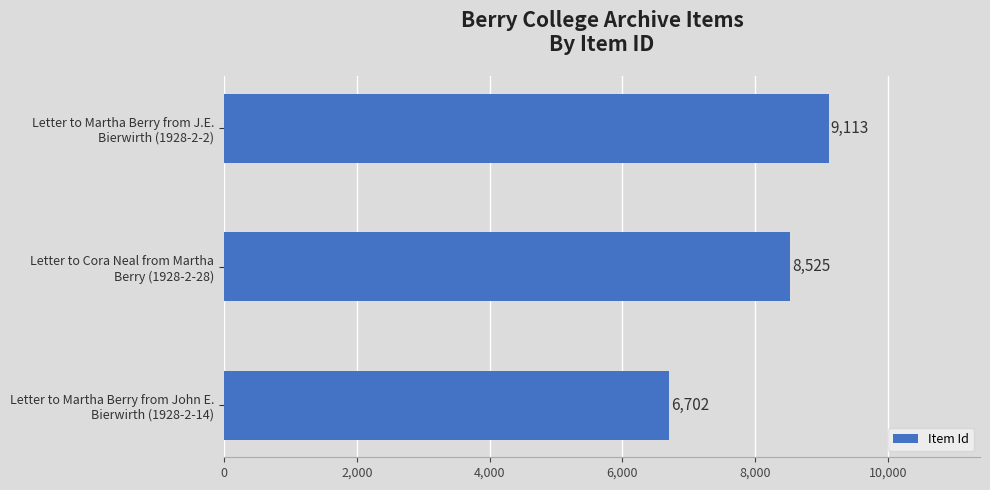

What is the value of the 2nd bar from the top?

8525